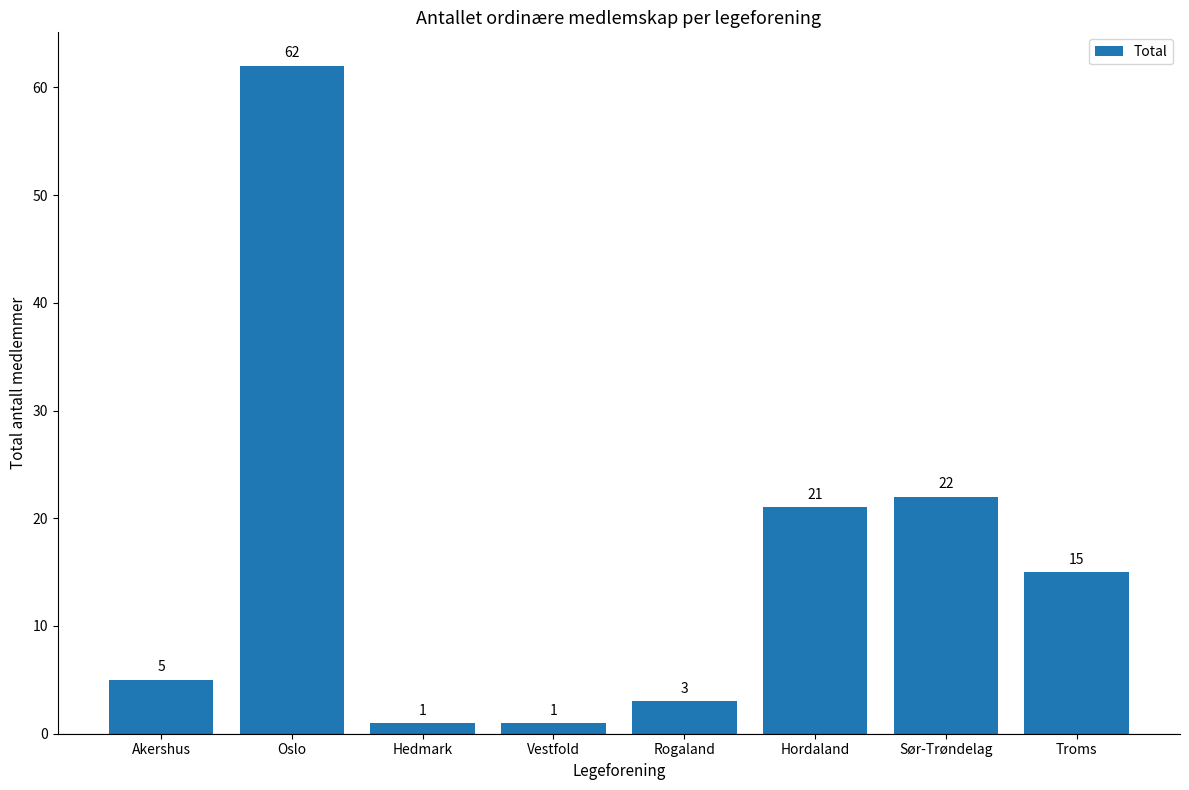

What is the label of the 6th bar from the left?

Hordaland